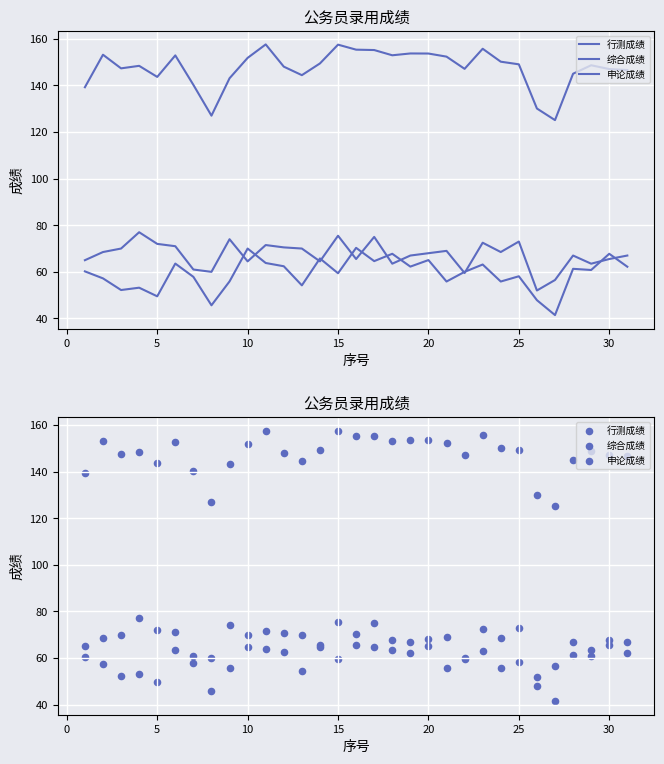

What are all the series names shown in the legend?

行测成绩, 综合成绩, 申论成绩